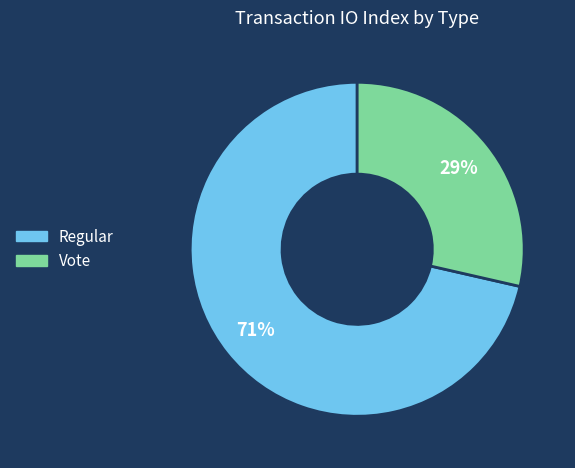

Which slice is the smallest?

Vote